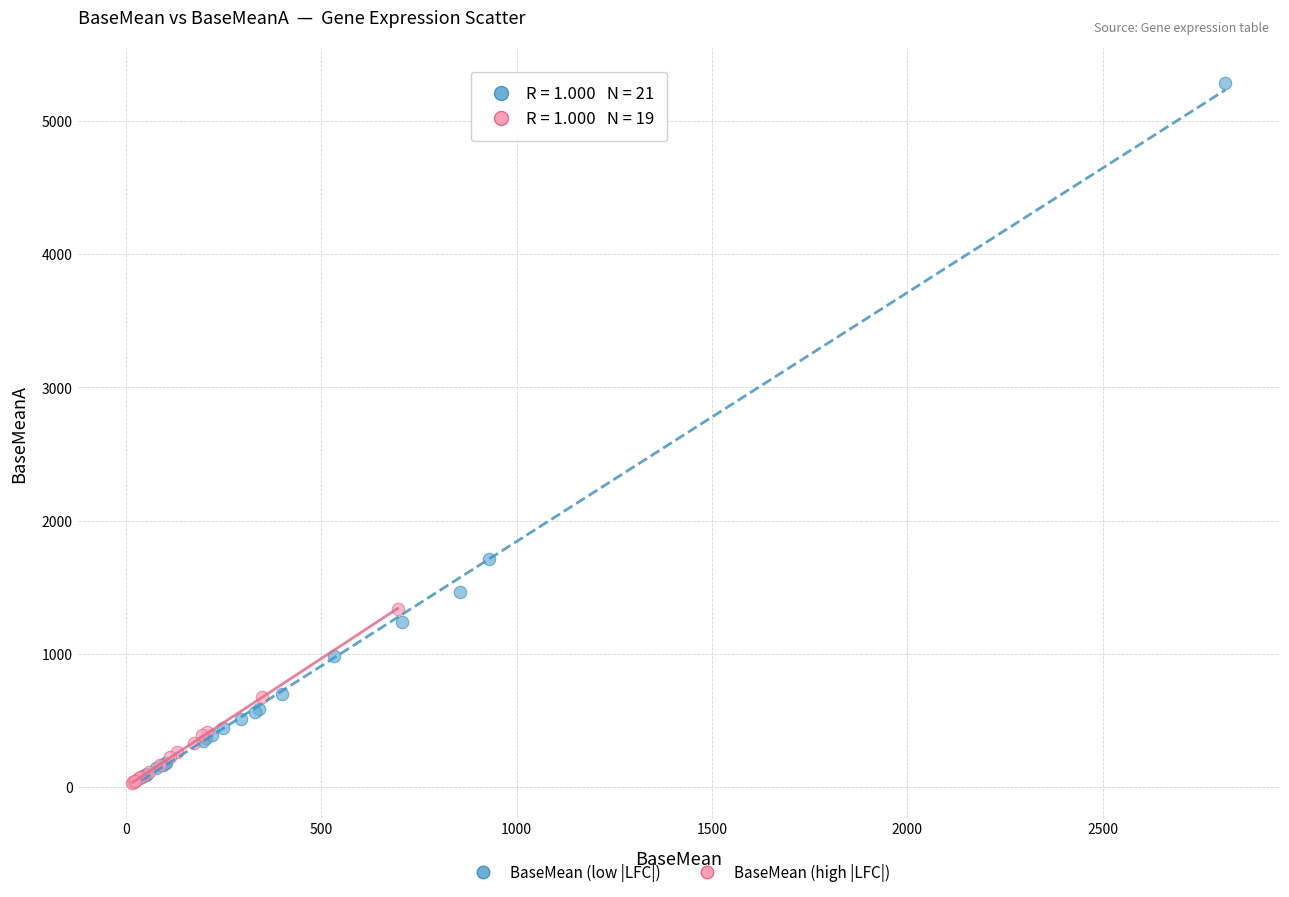

Which series contains the highest Y value?

BaseMean (low |LFC|)